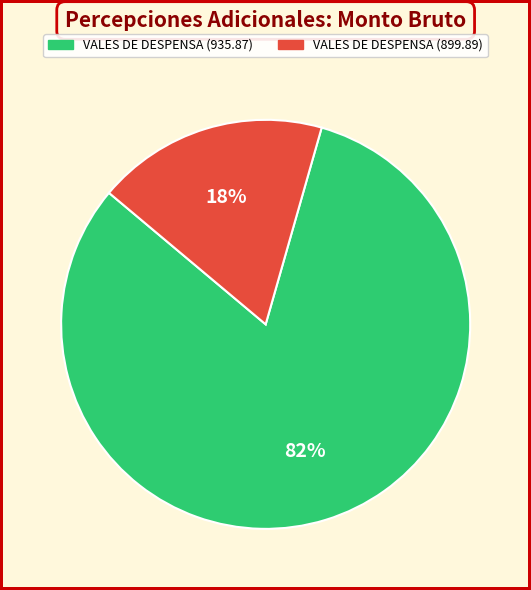

Is the sum of VALES DE DESPENSA (899.89) and VALES DE DESPENSA (935.87) greater than half?

Yes